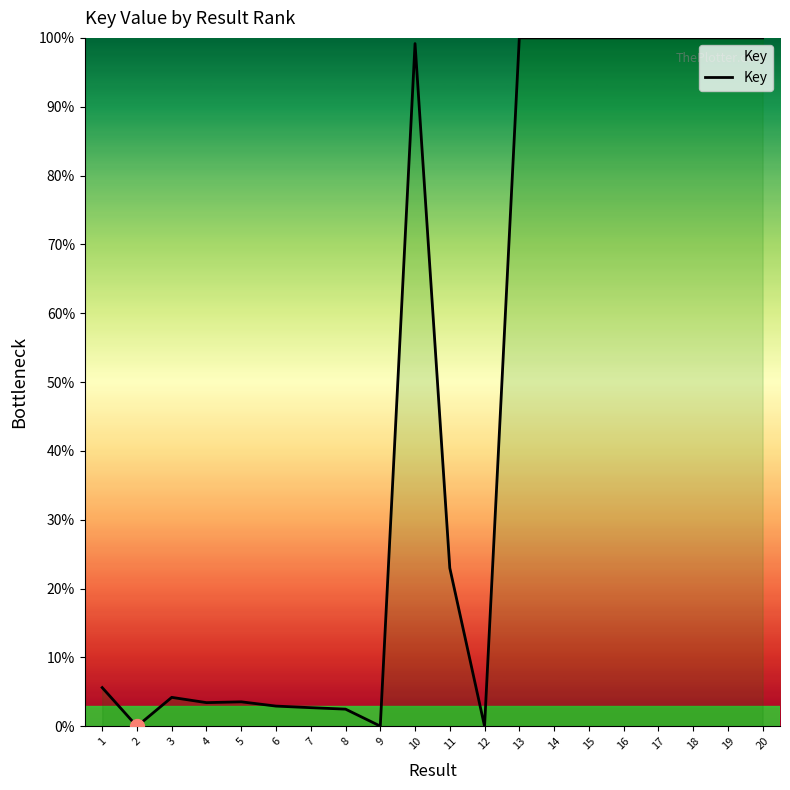

How many lines are shown in the chart?

1